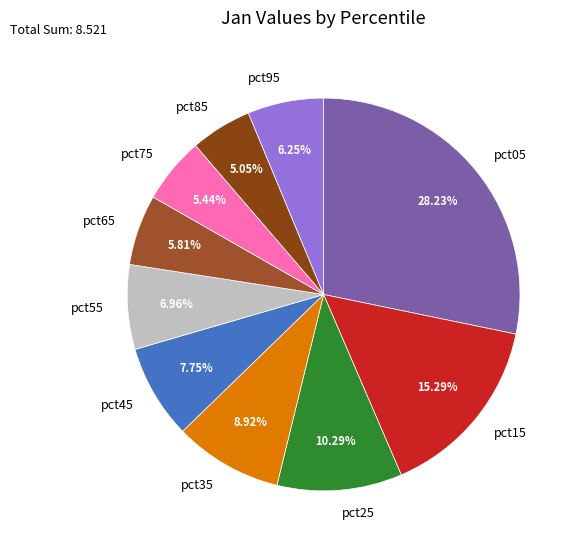

How many segments does this pie chart have?

10